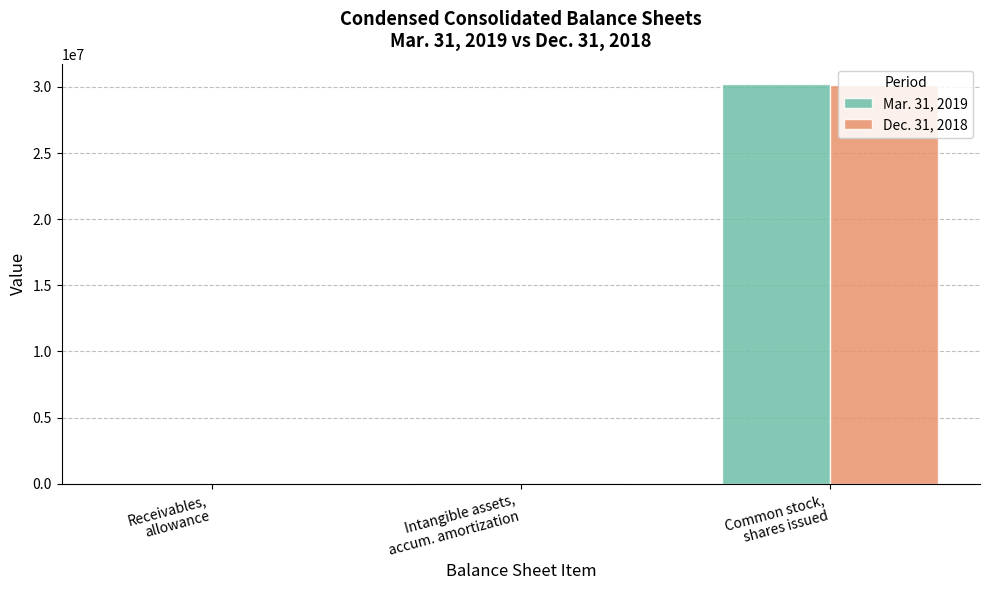

What is the maximum value shown in the chart?

30247162